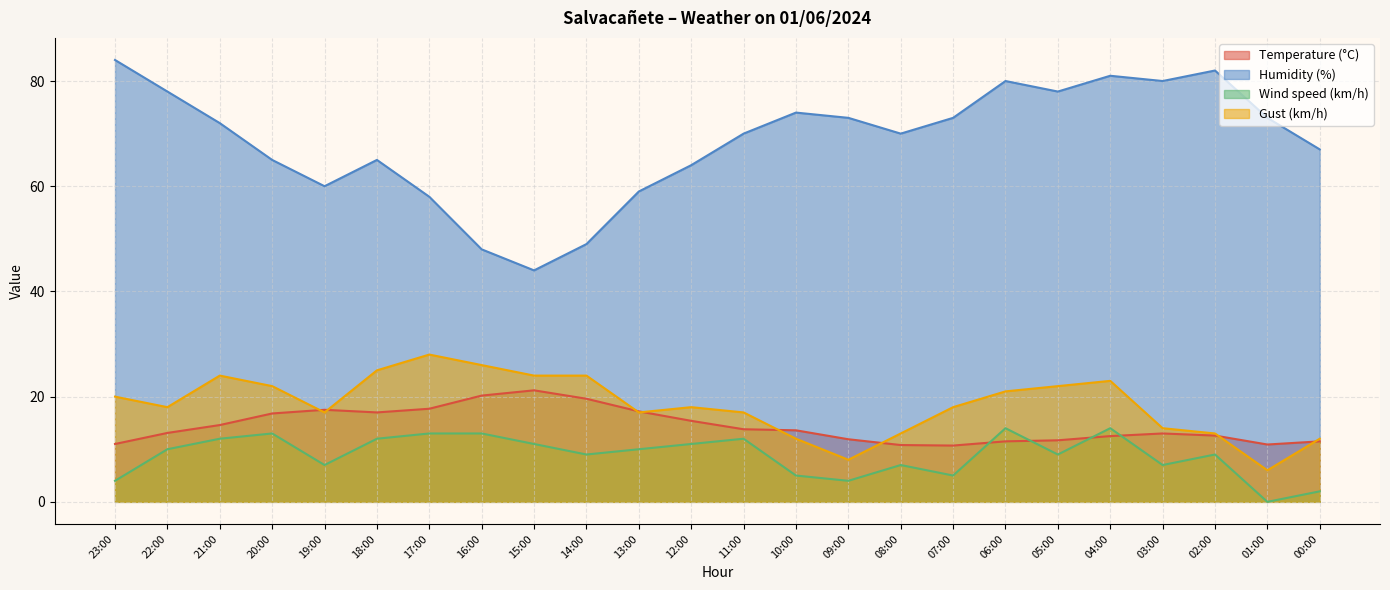

The value of Wind speed (km/h) at 09:00 is 6.7. True or false?

False